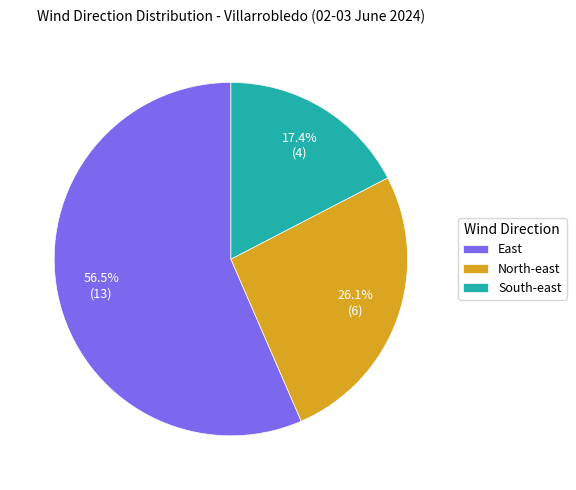

Count the number of slices in the pie.

3